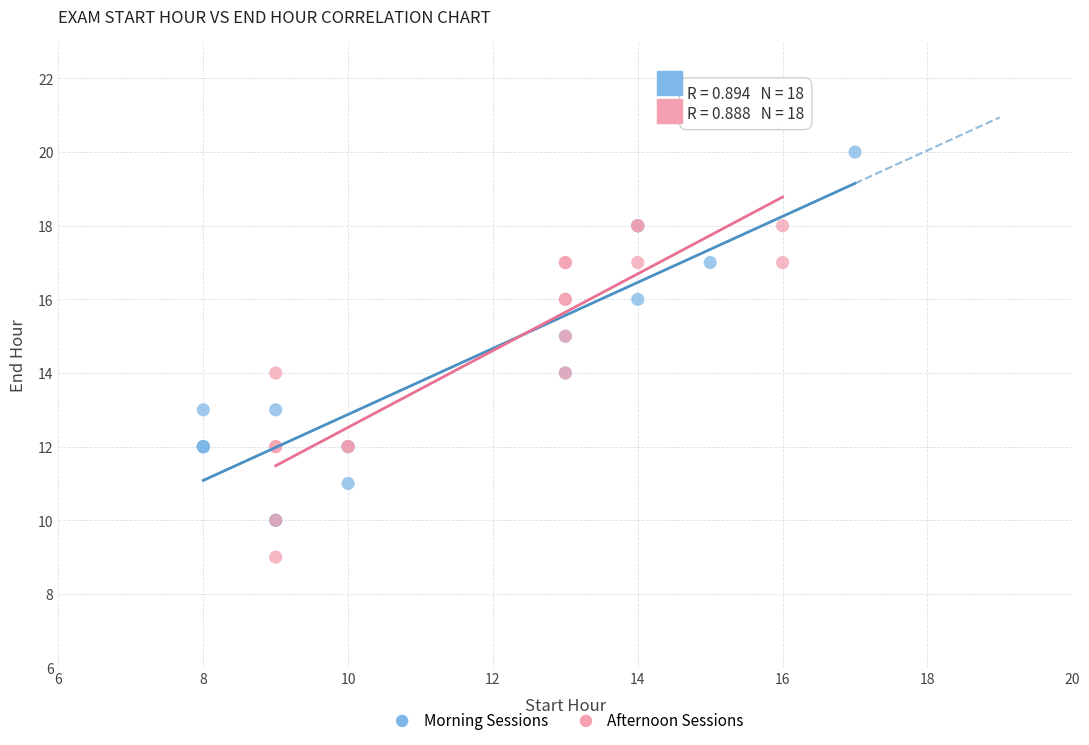

Which series reaches the maximum Y coordinate?

Morning Sessions